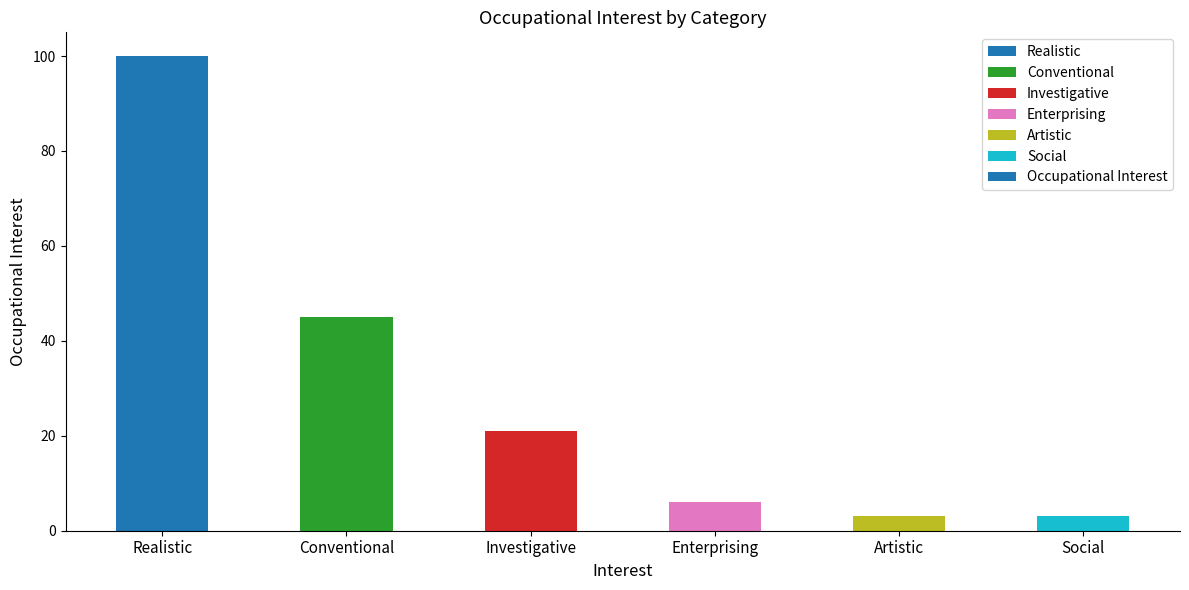

What is the sum of all values?

178